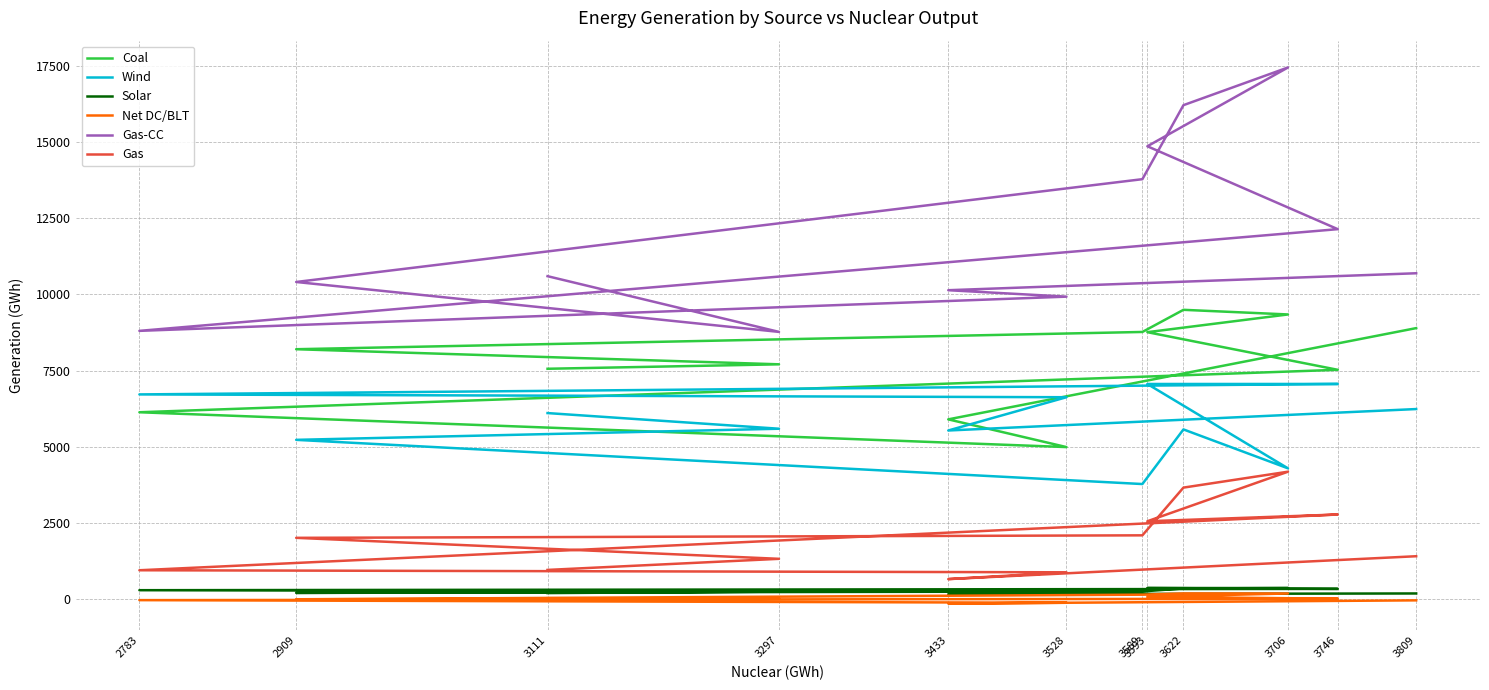

What is the total value across all series at 3622?

35468